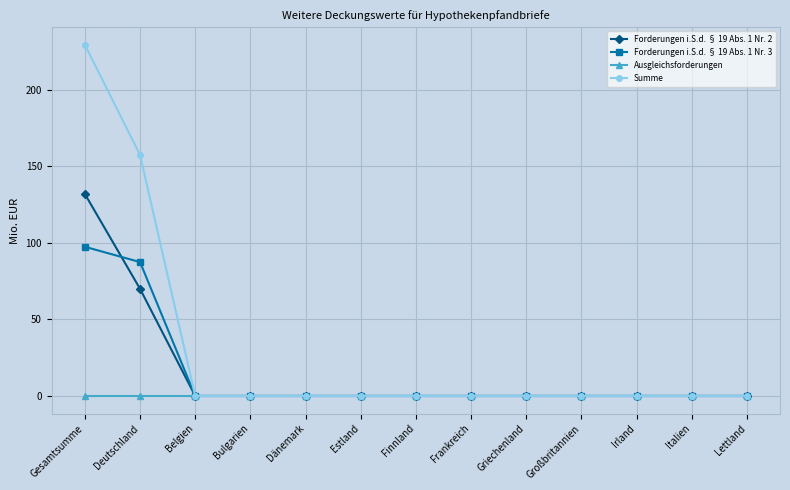

What position from the left is Großbritannien?

10